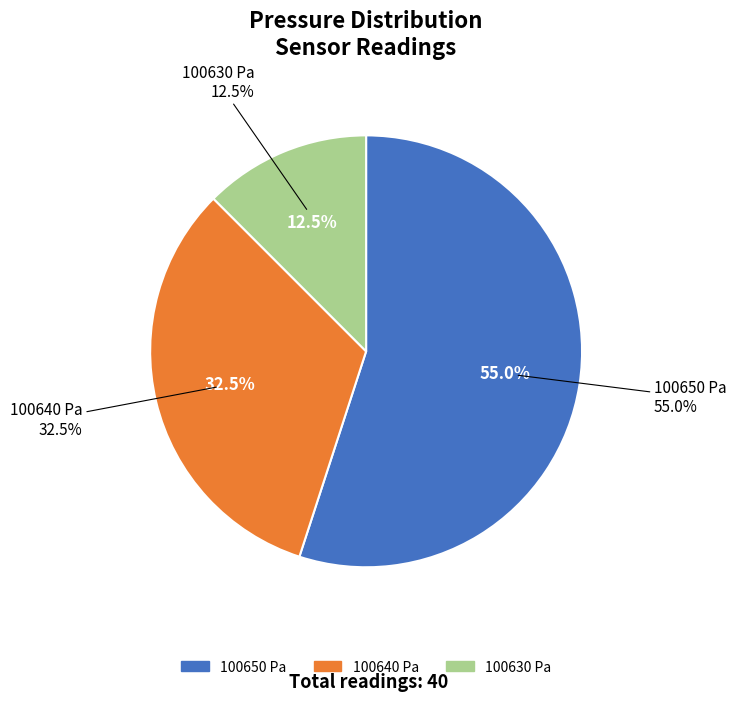

Between 100650 and 100630, which is larger?

100650